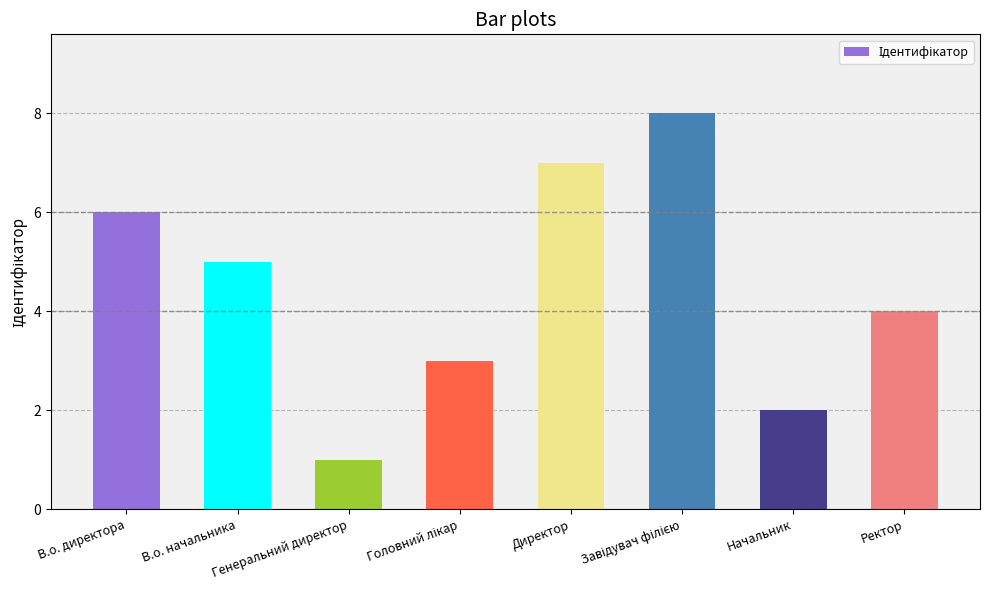

How many bars are there in total?

8